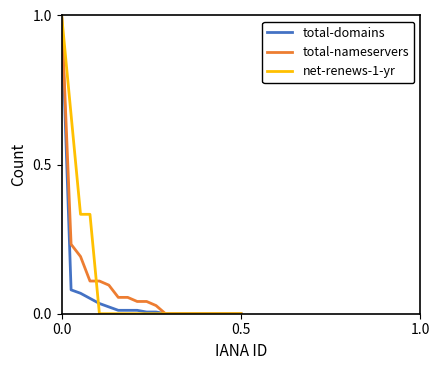

What is the highest value of the total-nameservers series?

1.0